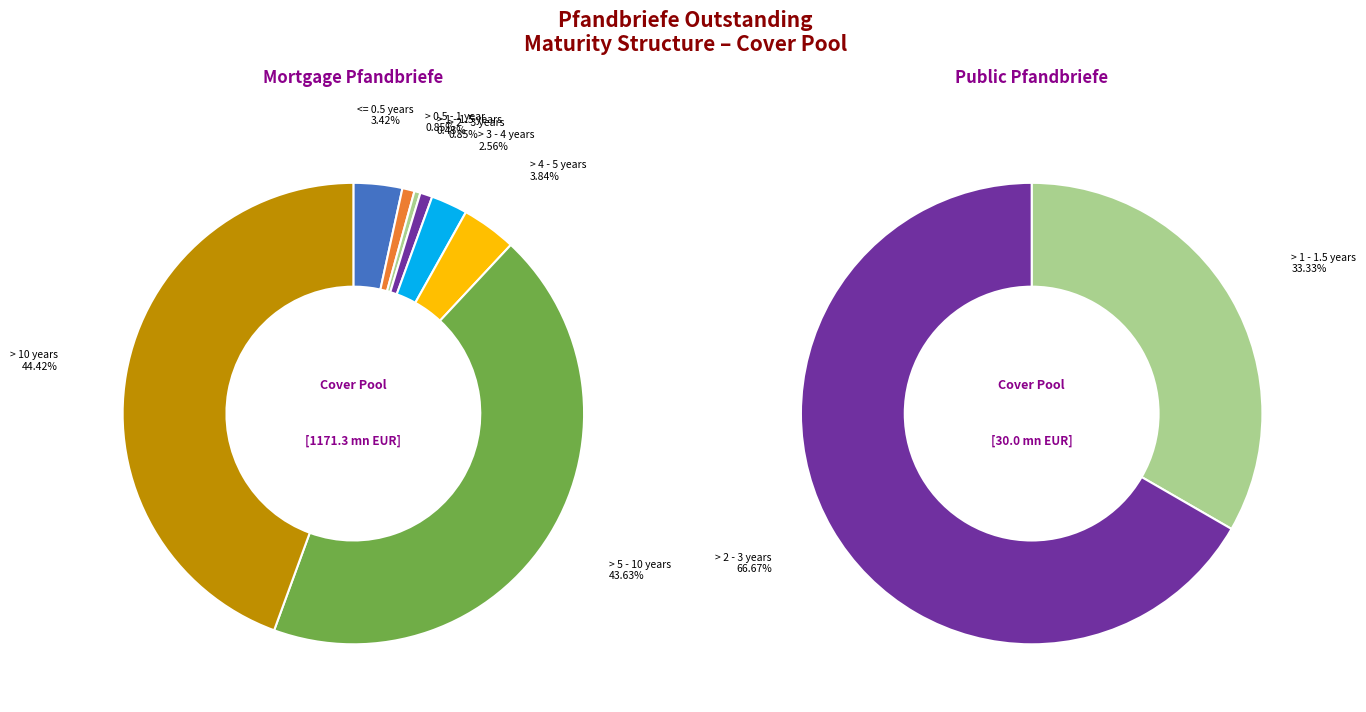

How many slices are in this pie chart?

9